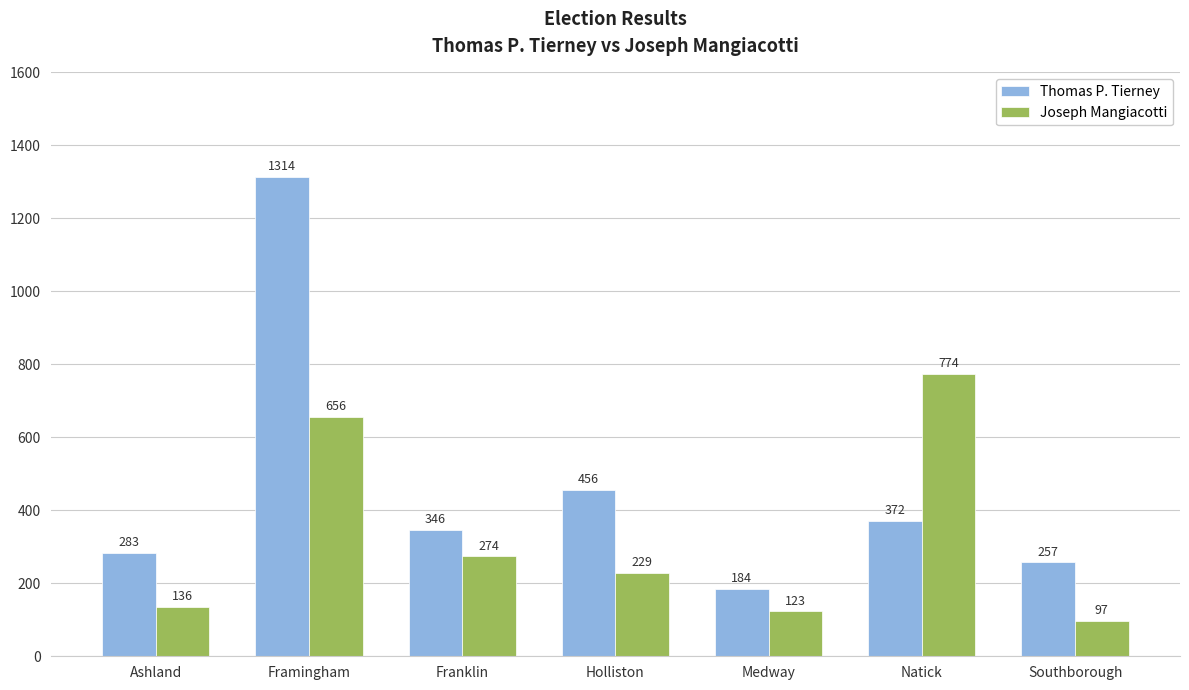

Rank the series by their maximum value, from highest to lowest.

Thomas P. Tierney, Joseph Mangiacotti